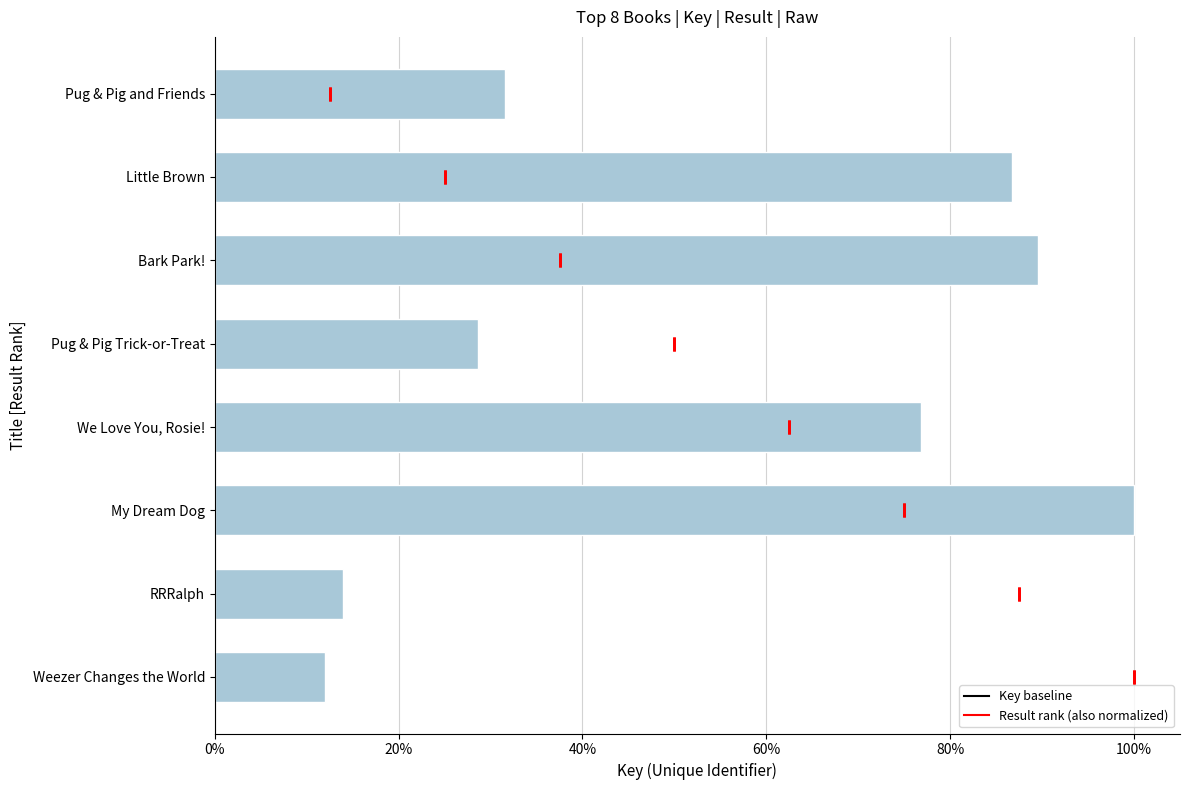

What position from the left is My Dream Dog?

6